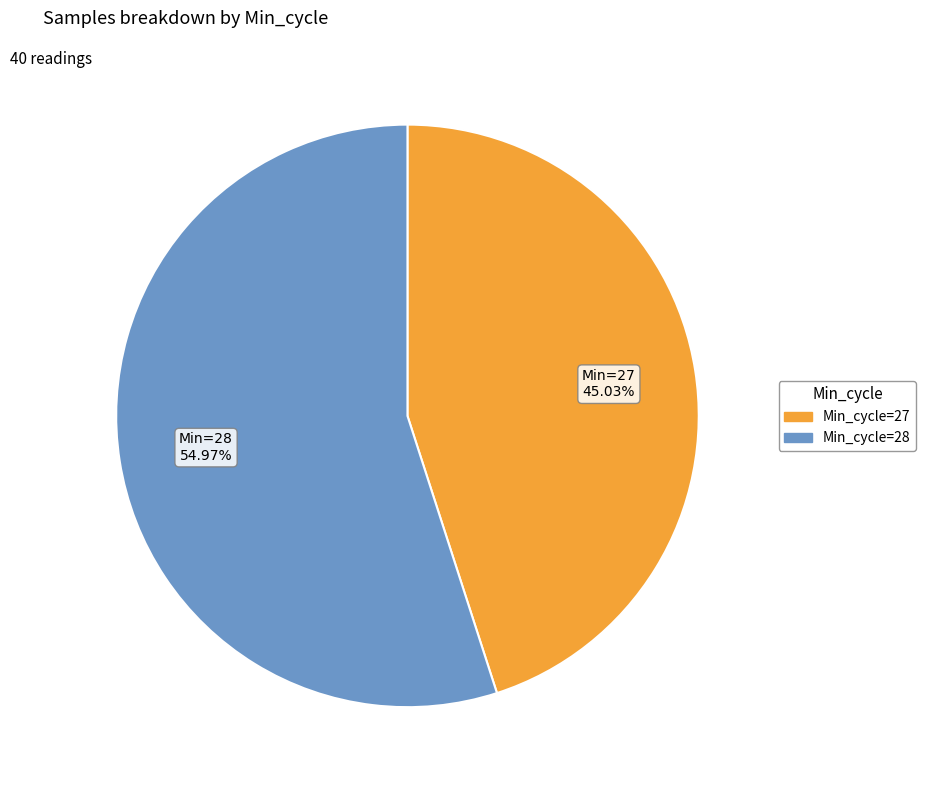

What is the largest slice in the pie chart?

Min_cycle=28